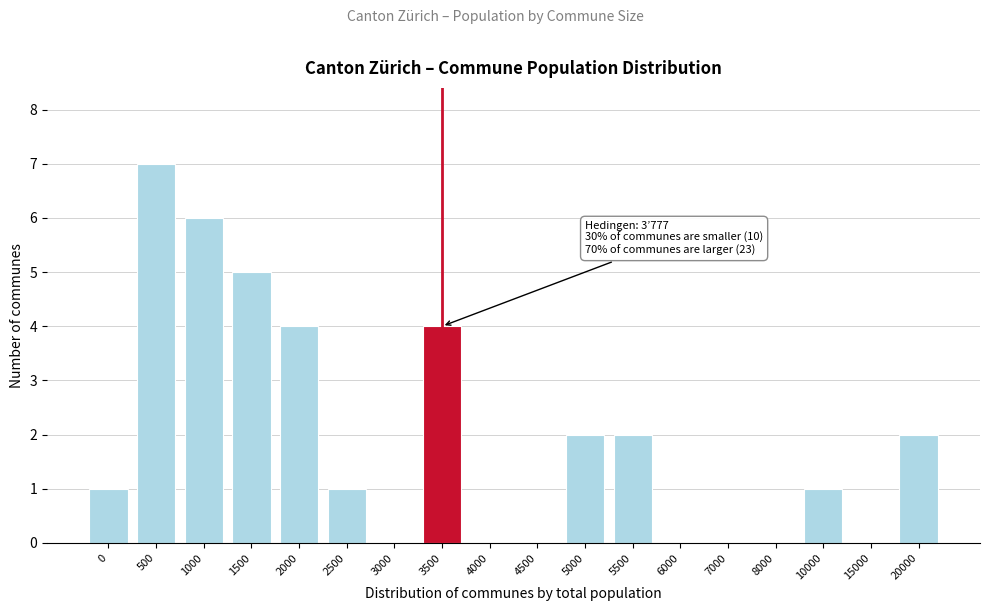

Reading left to right, list all the values displayed in this chart.

0=1	500=7	1000=6	1500=5	2000=4	2500=1	3000=0	3500=4	4000=0	4500=0	5000=2	5500=2	6000=0	7000=0	8000=0	10000=1	15000=0	20000=2